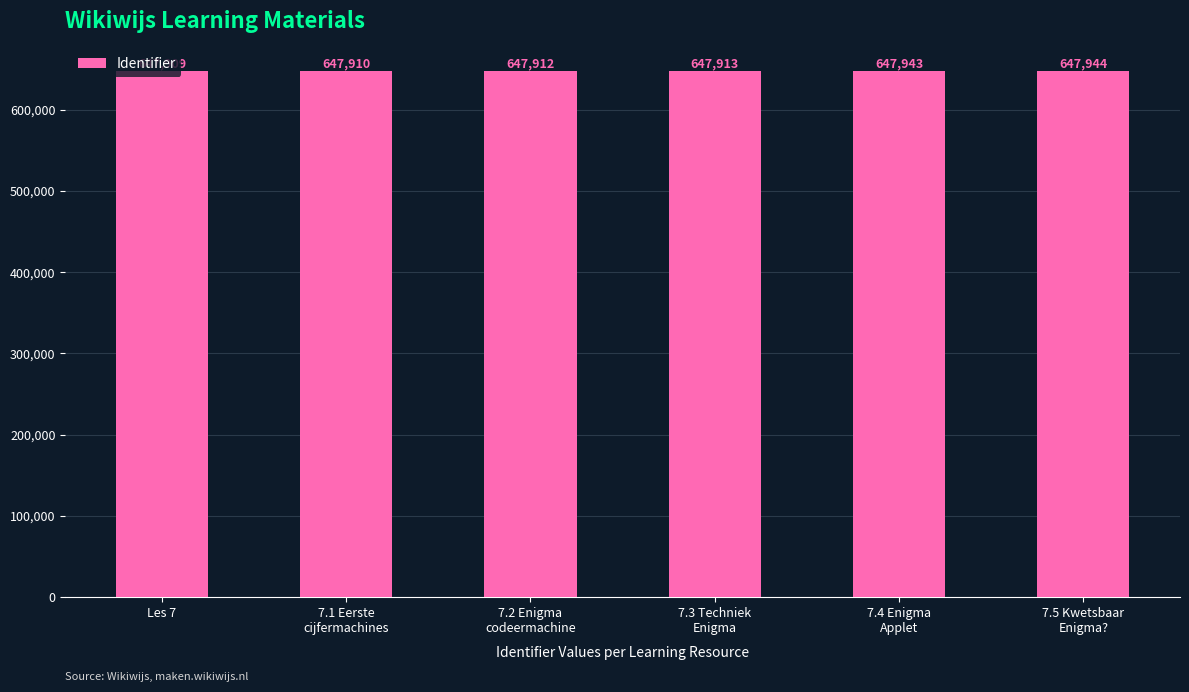

True or false: the data shows 647913 at 7.3 Techniek
Enigma.

True